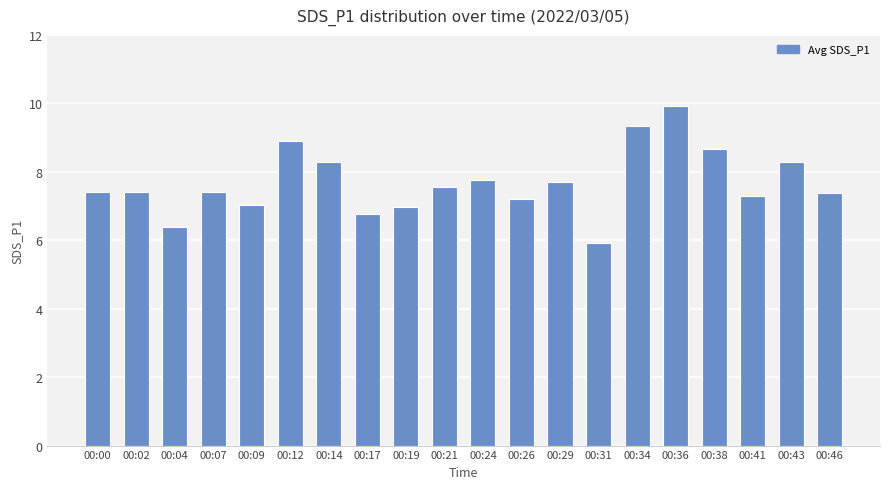

What is the maximum value shown in the chart?

9.9